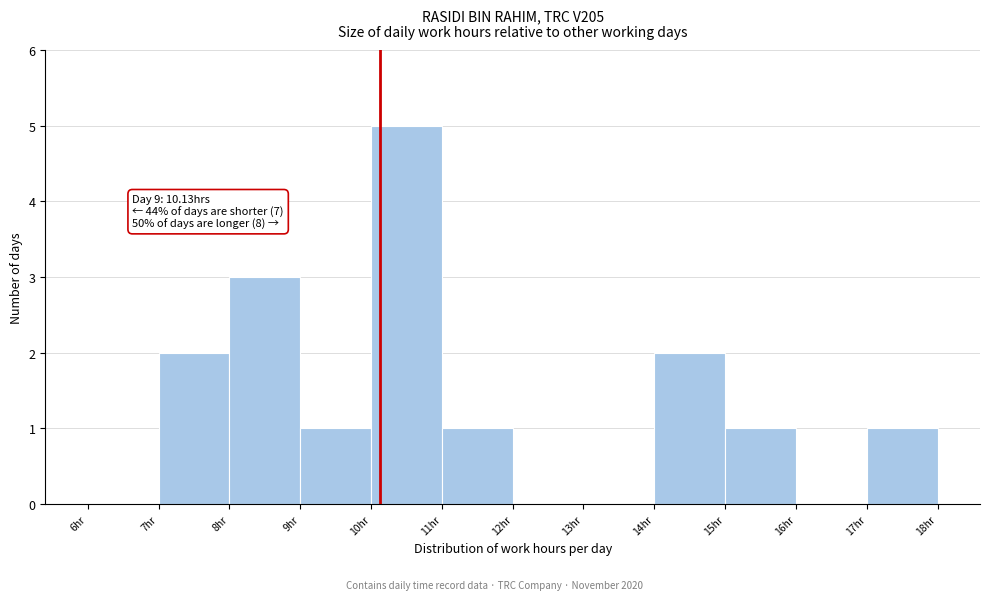

Over which range of the x-axis is the bar tallest?

10 to 11